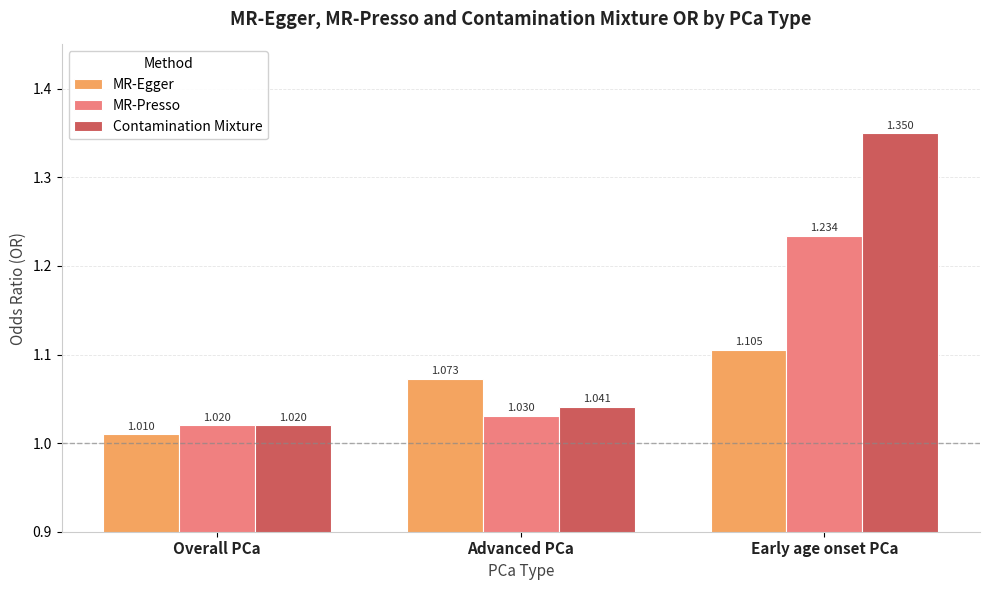

What is the label of the 3rd bar from the right?

Overall PCa